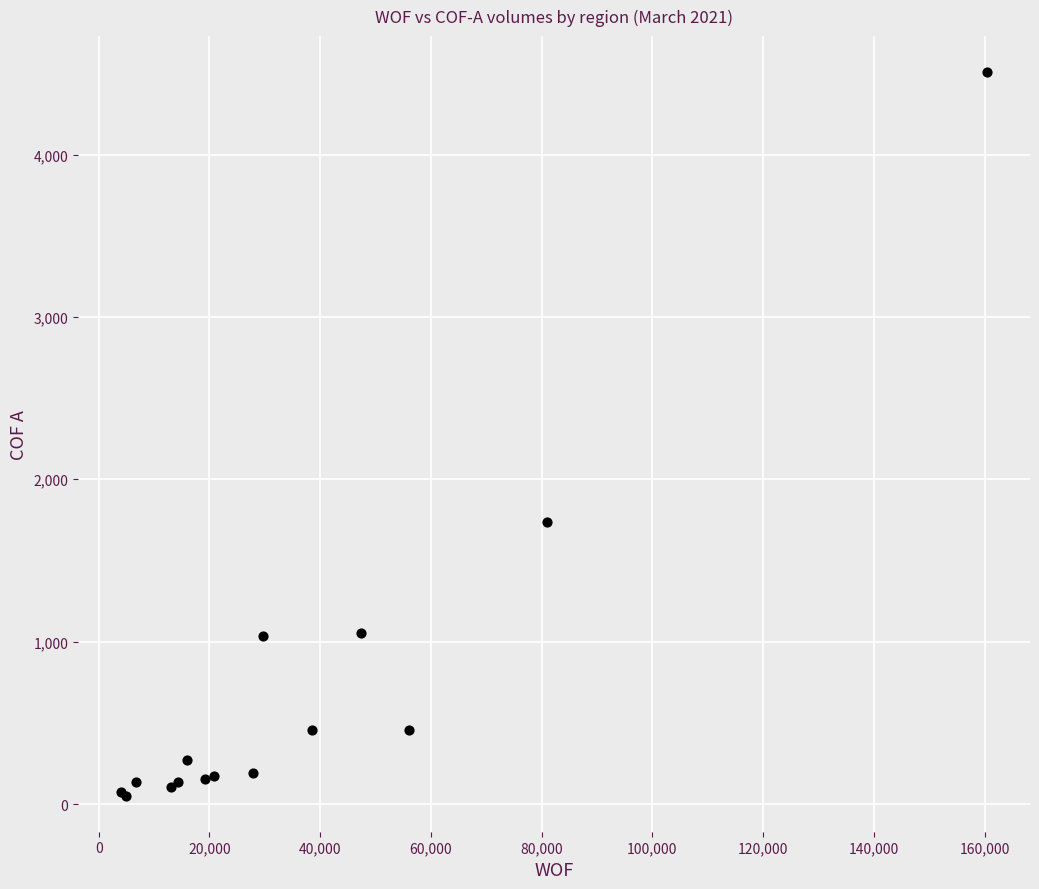

What Y value in the scatter plot is closest to 2279?

1740